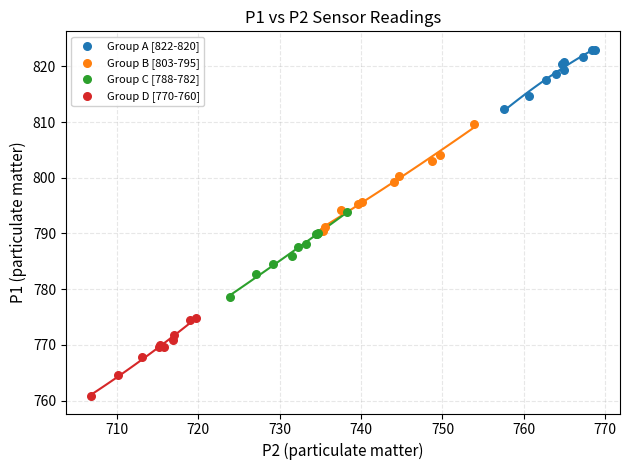

Which series reaches the maximum Y coordinate?

Group A [822-820]